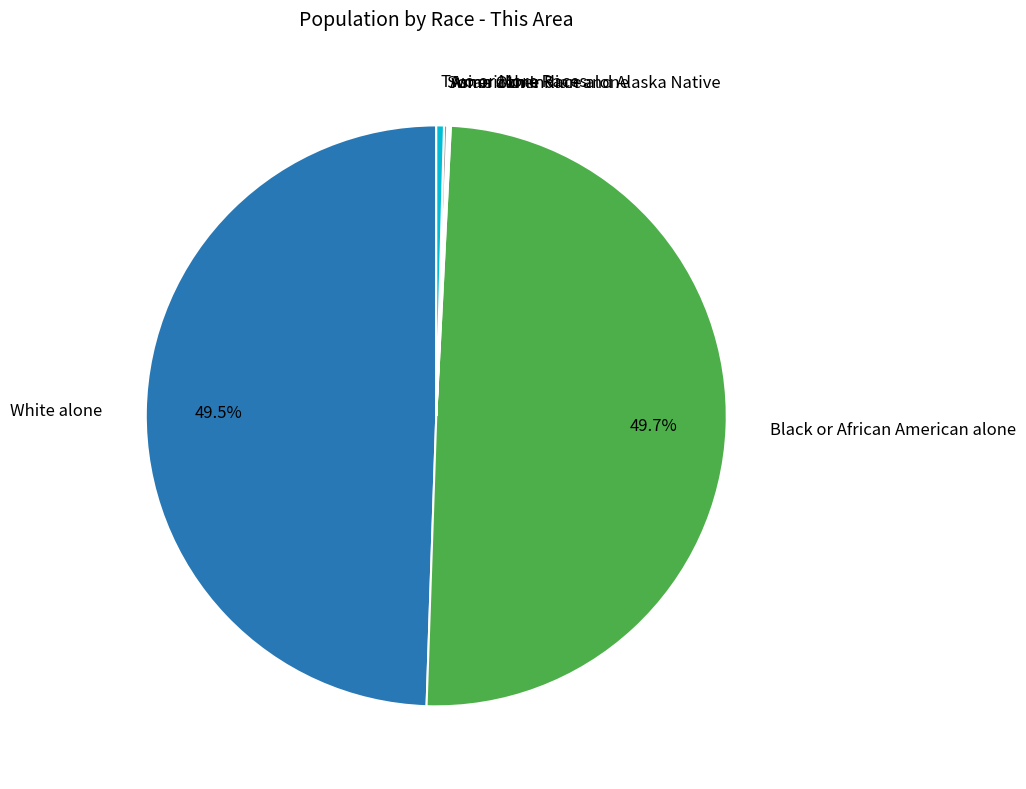

How many slices are in this pie chart?

6